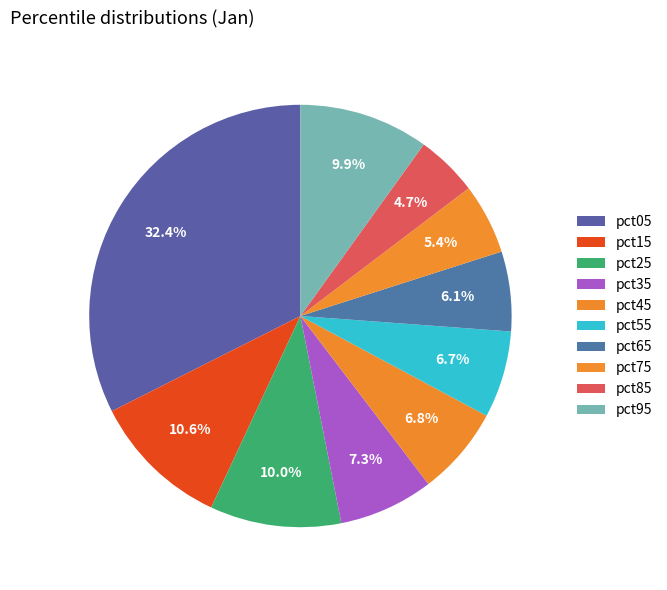

To the nearest percent, what portion does pct45 represent?

7%